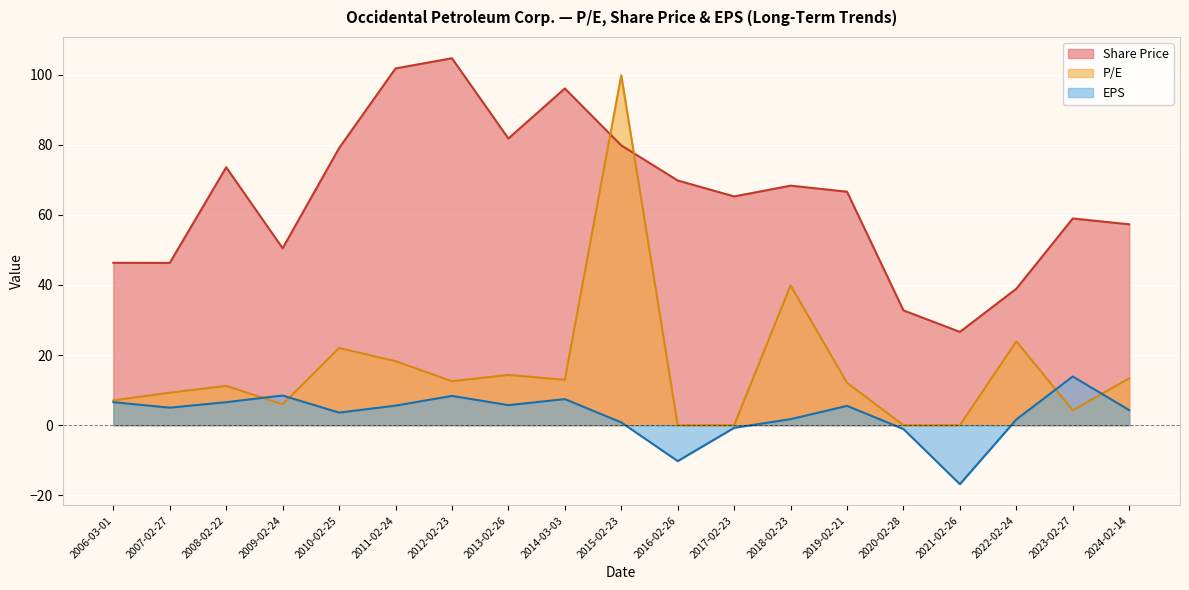

What is the sum of the Share Price values at 2023-02-27 and 2009-02-24?

109.4